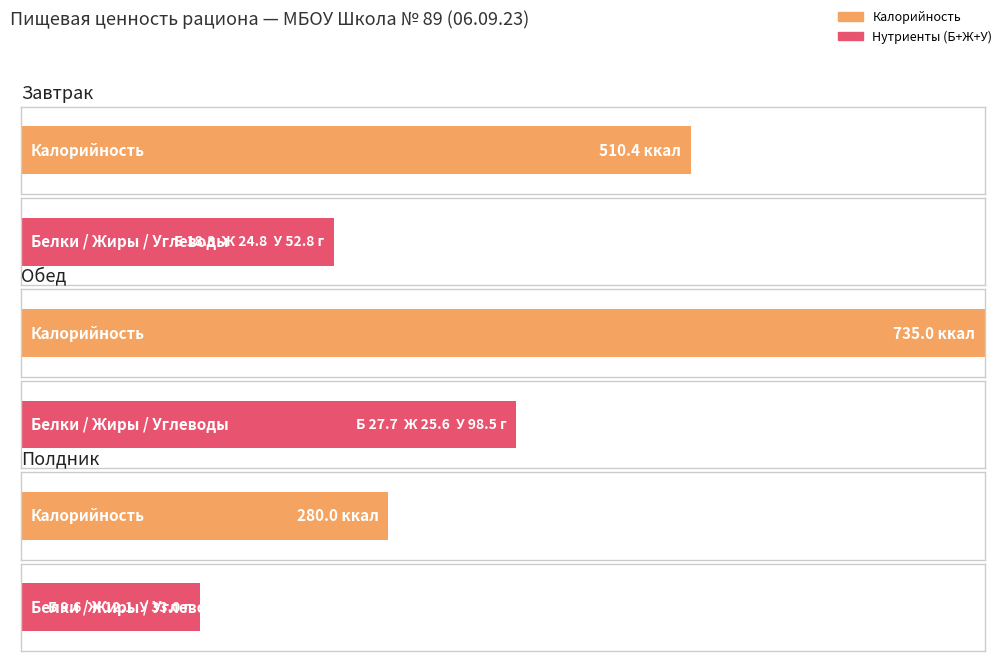

What is the value of the Калорийность bar at the 3rd from the left?

280.0